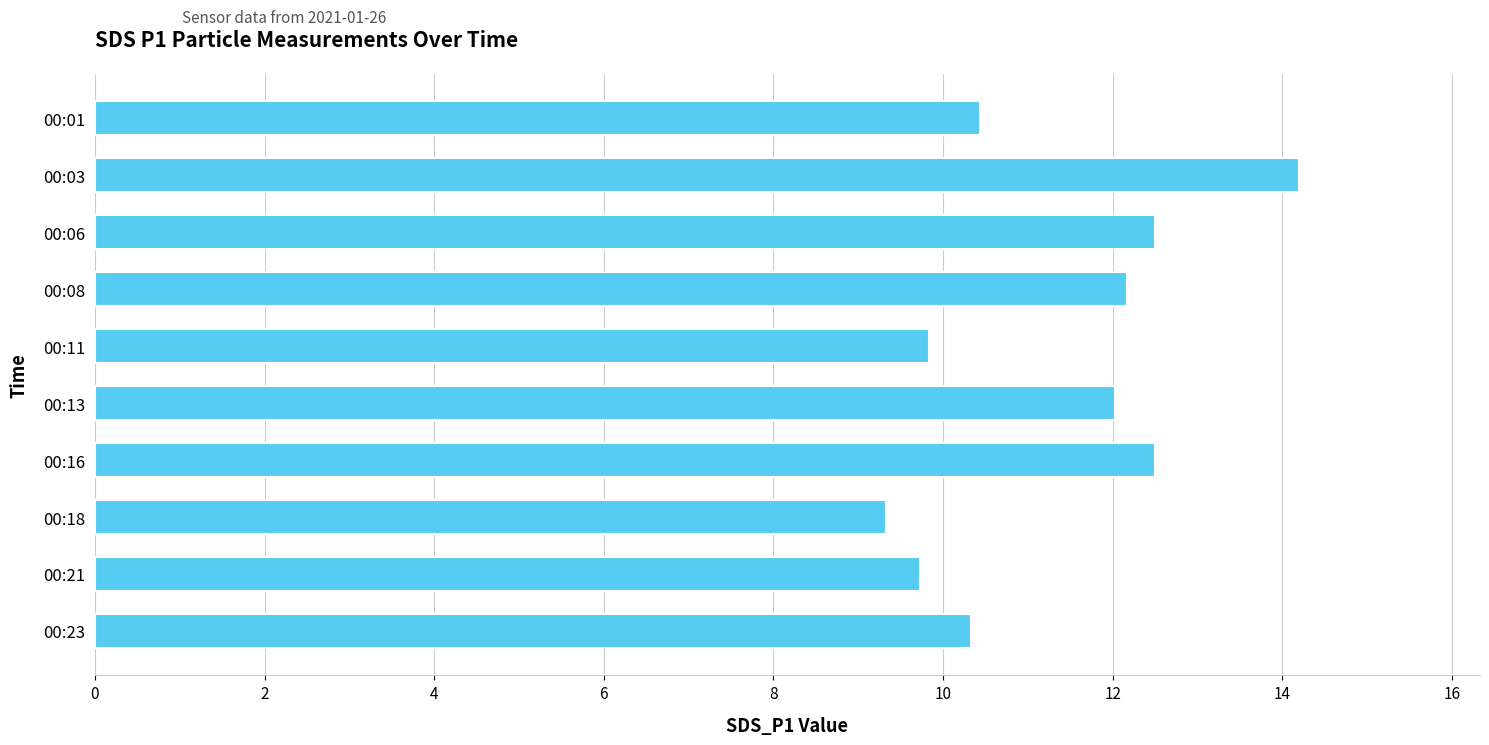

The value at 00:01 is 10.4. True or false?

True